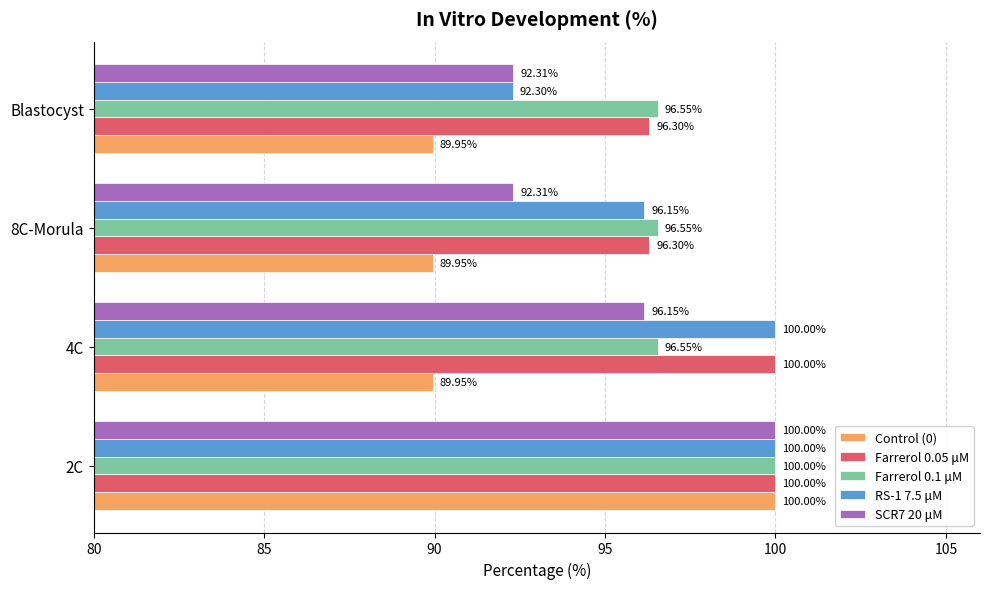

What is the average value of the Control (0) series?

92.5